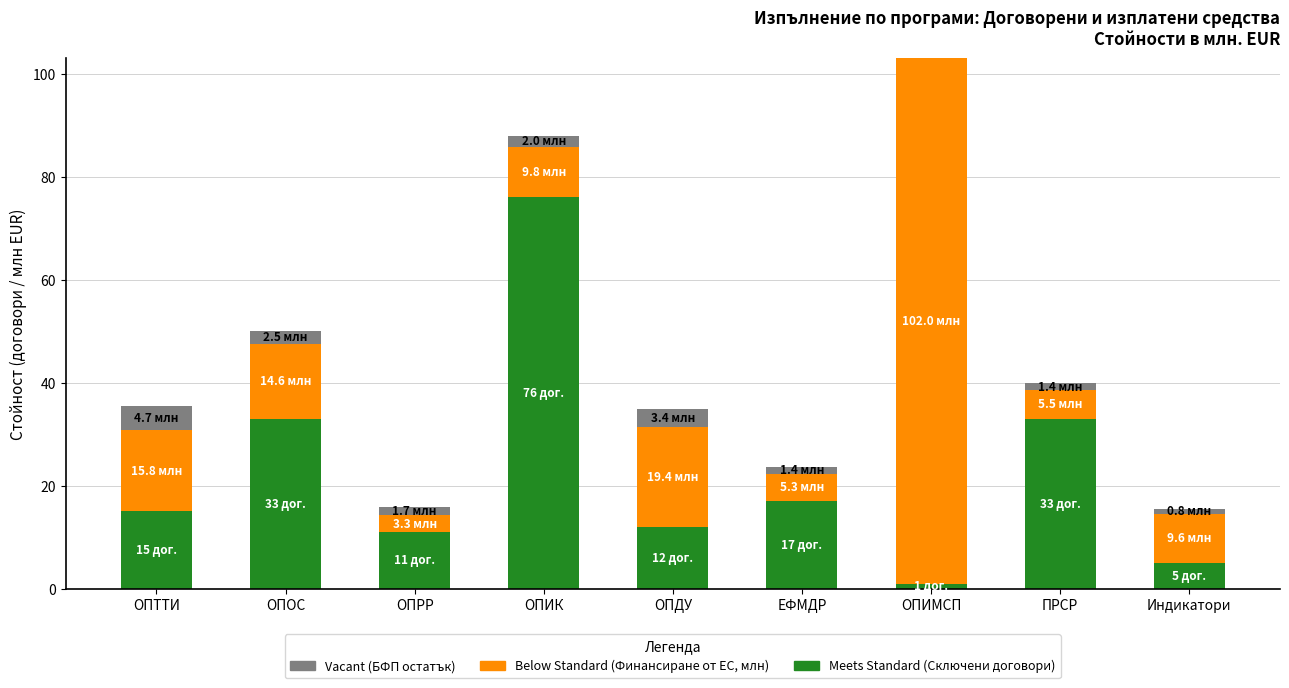

At which category is the sum across all series the highest?

ОПИМСП